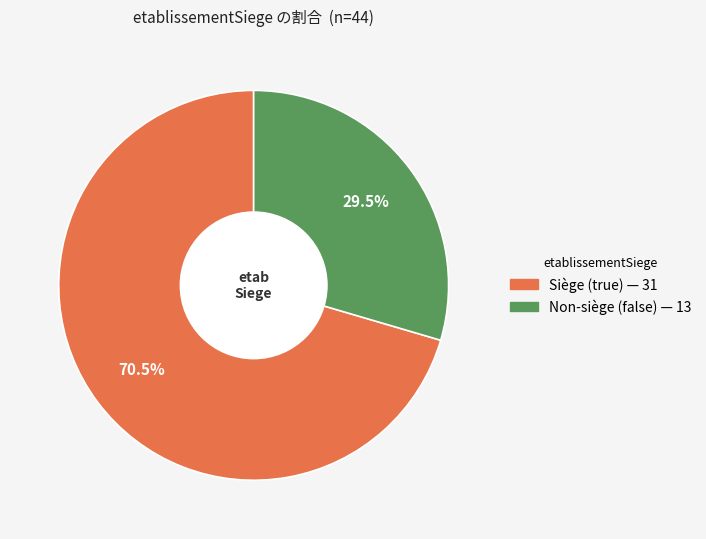

Does any single category account for the majority?

Yes